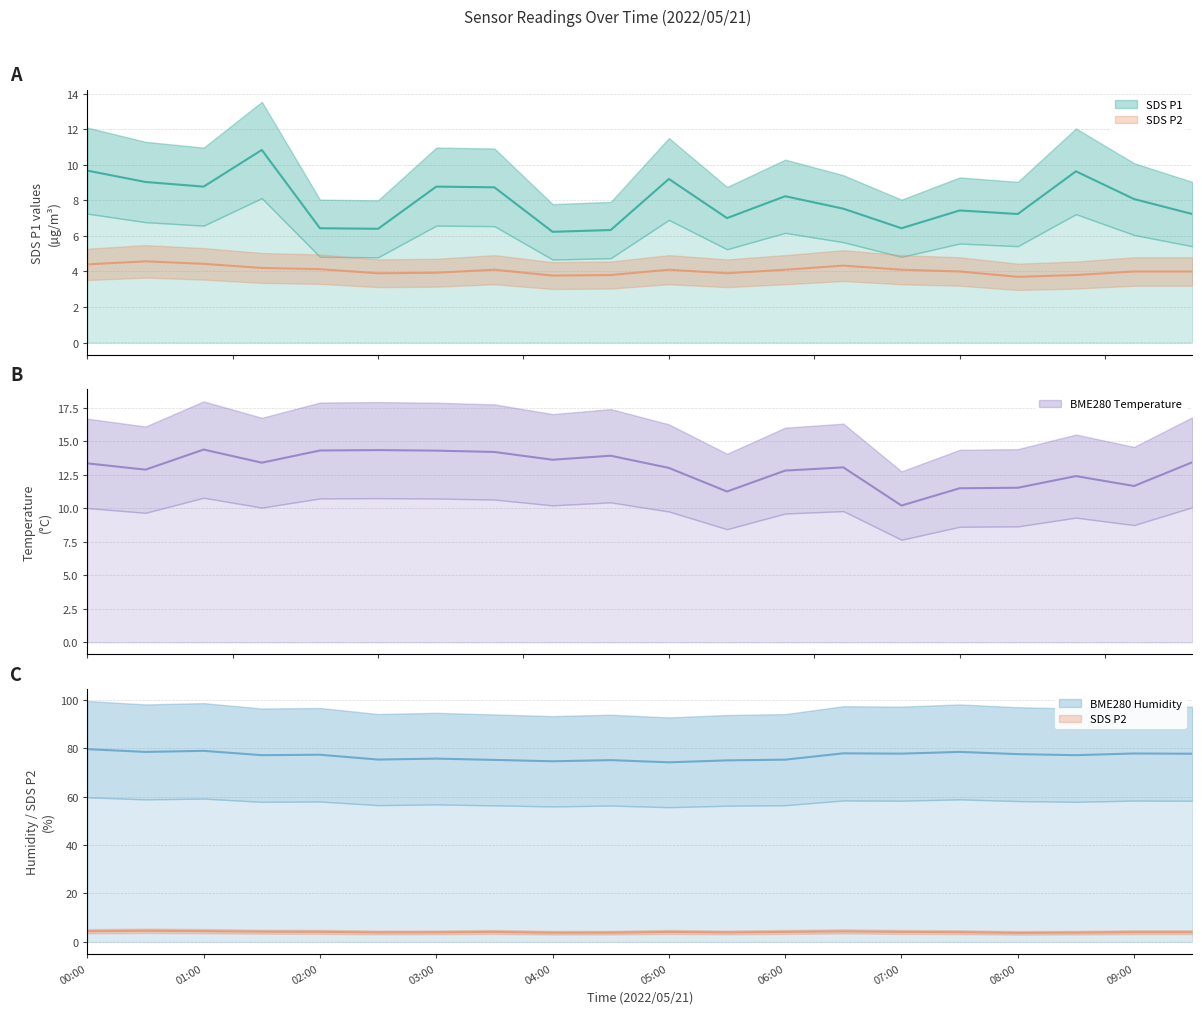

Which series has the widest spread of values?

BME280_humidity